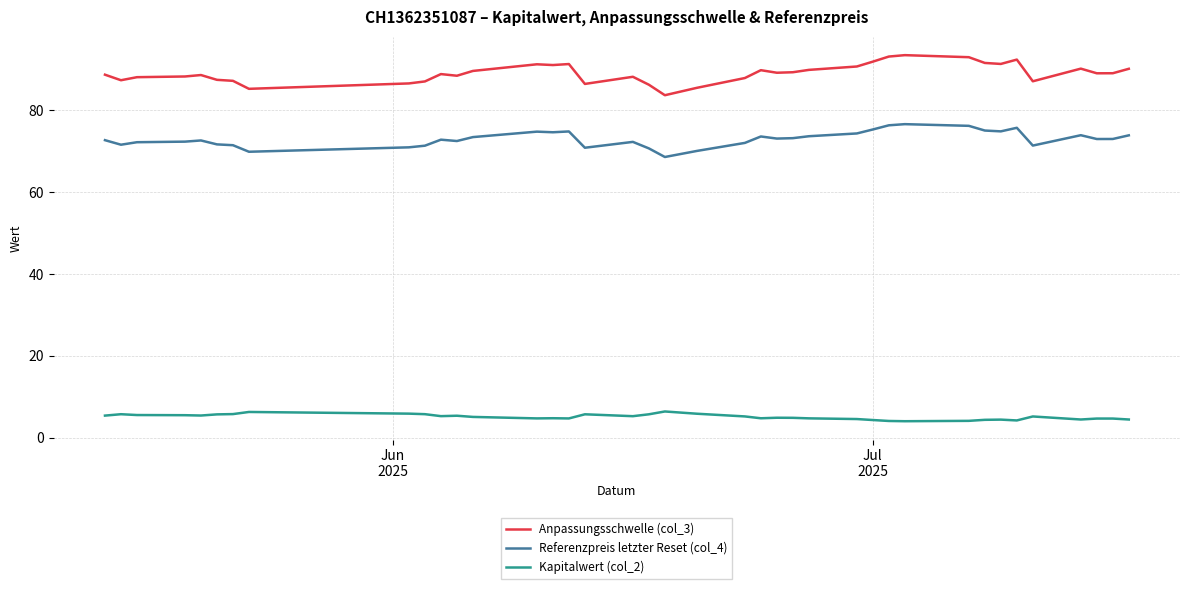

Rank the series by their average value, from lowest to highest.

Kapitalwert (col_2), Referenzpreis letzter Reset (col_4), Anpassungsschwelle (col_3)